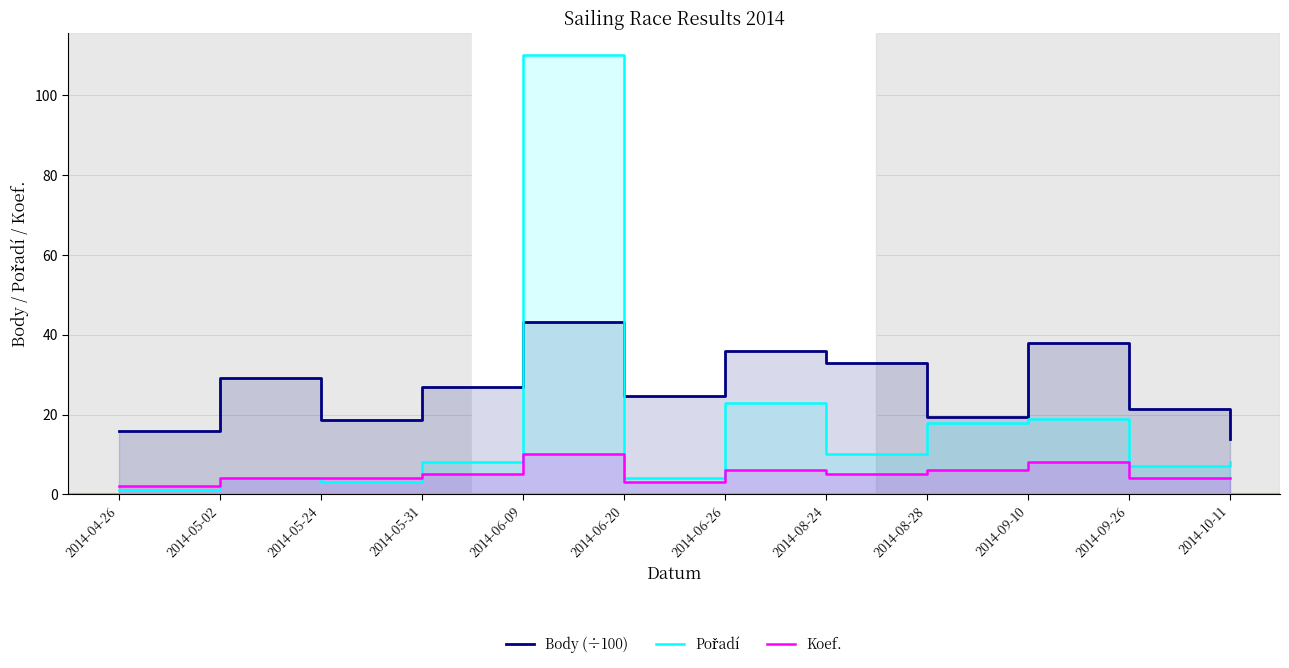

Where does the Body (÷100) series first go above 27?

2014-05-02